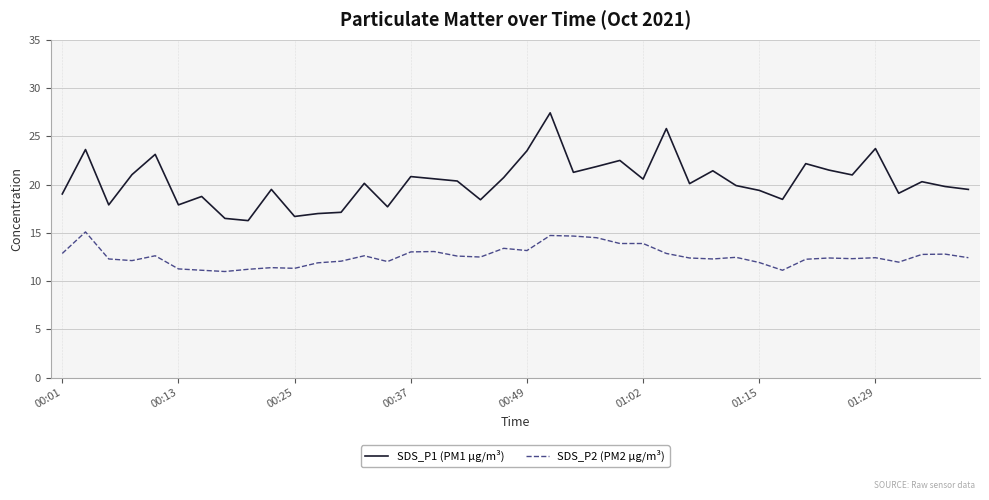

What is the difference between the maximum and minimum values in the SDS_P2 (PM2 µg/m³) series?

4.1